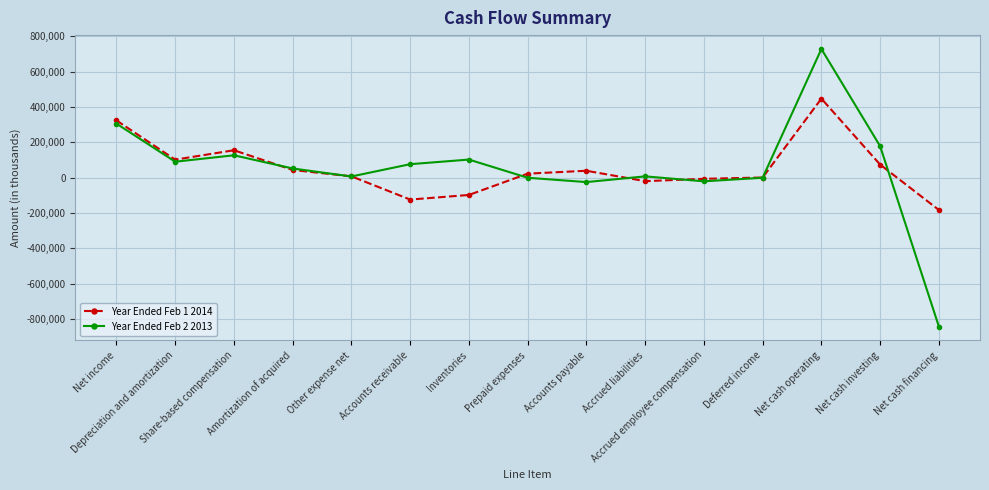

What is the sum of all Year Ended Feb 1 2014 values?

795671